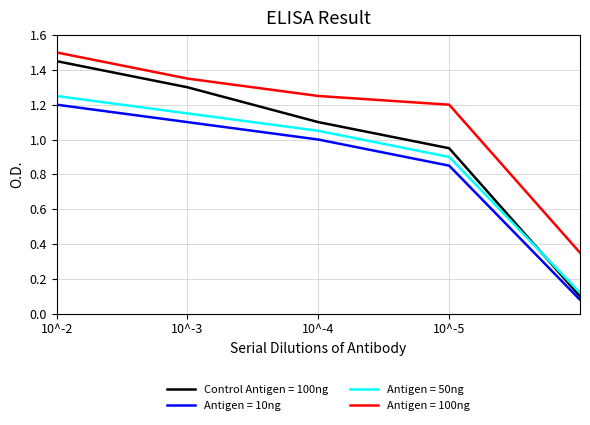

Rank the series at 10^-5 from lowest to highest value.

Antigen = 10ng, Antigen = 50ng, Control Antigen = 100ng, Antigen = 100ng